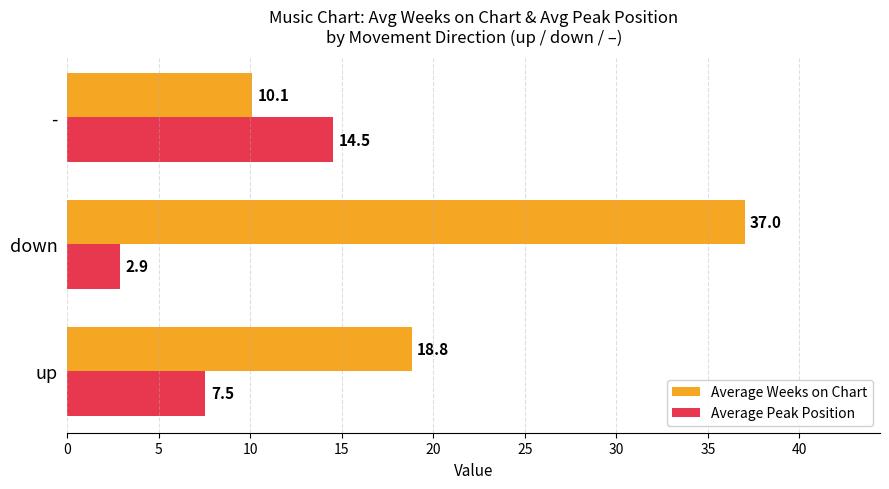

What is the minimum value shown in the chart?

2.9